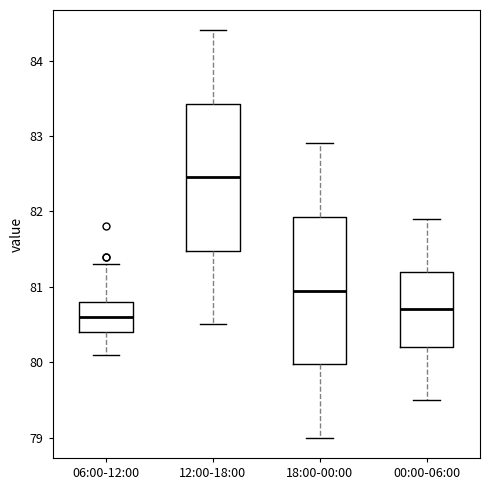

Where is the upper edge of the box for 18:00-00:00 on the y-axis? The values are not printed on the chart, so give them approximately, as read against the axis.

81.9